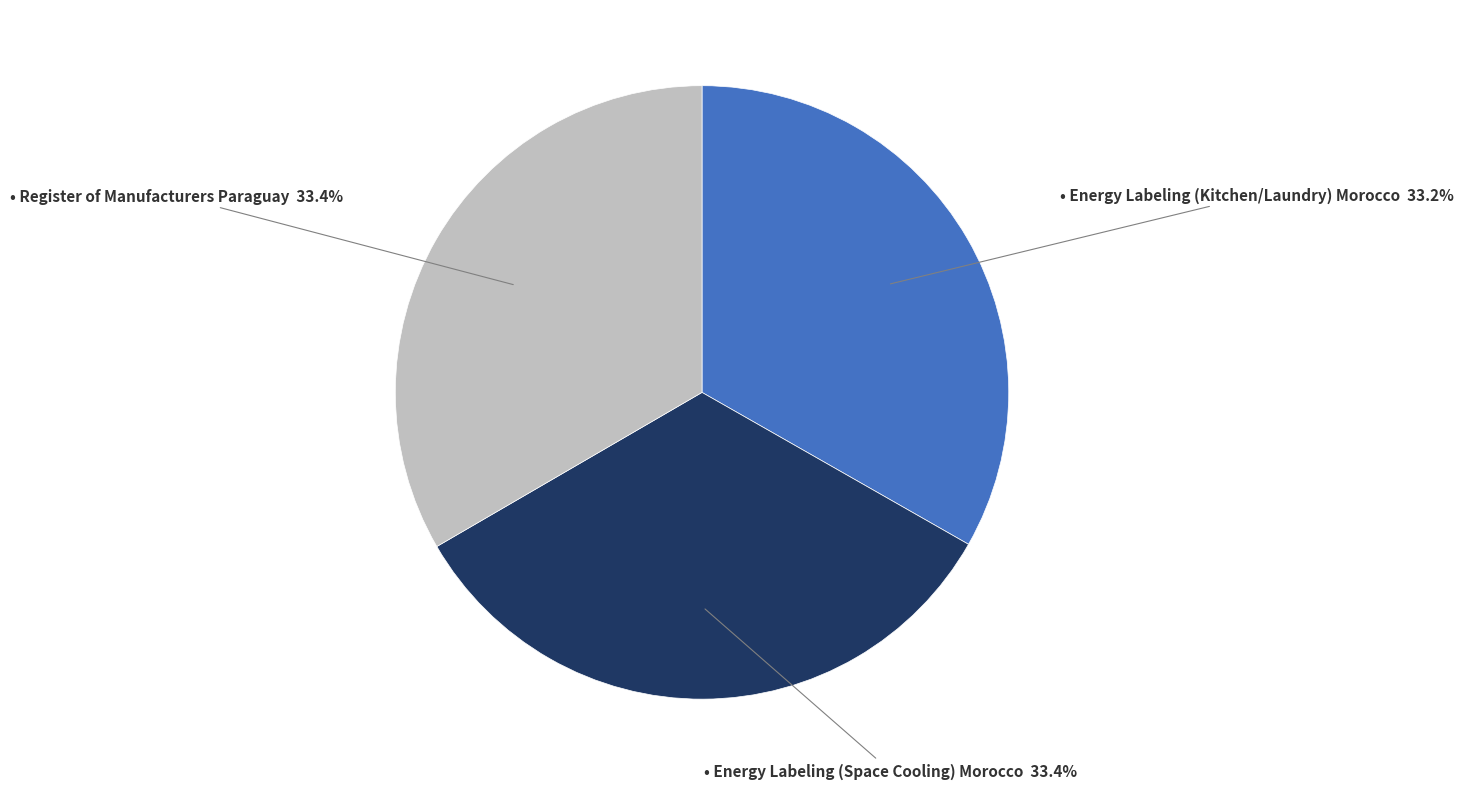

Does any single category account for the majority?

No